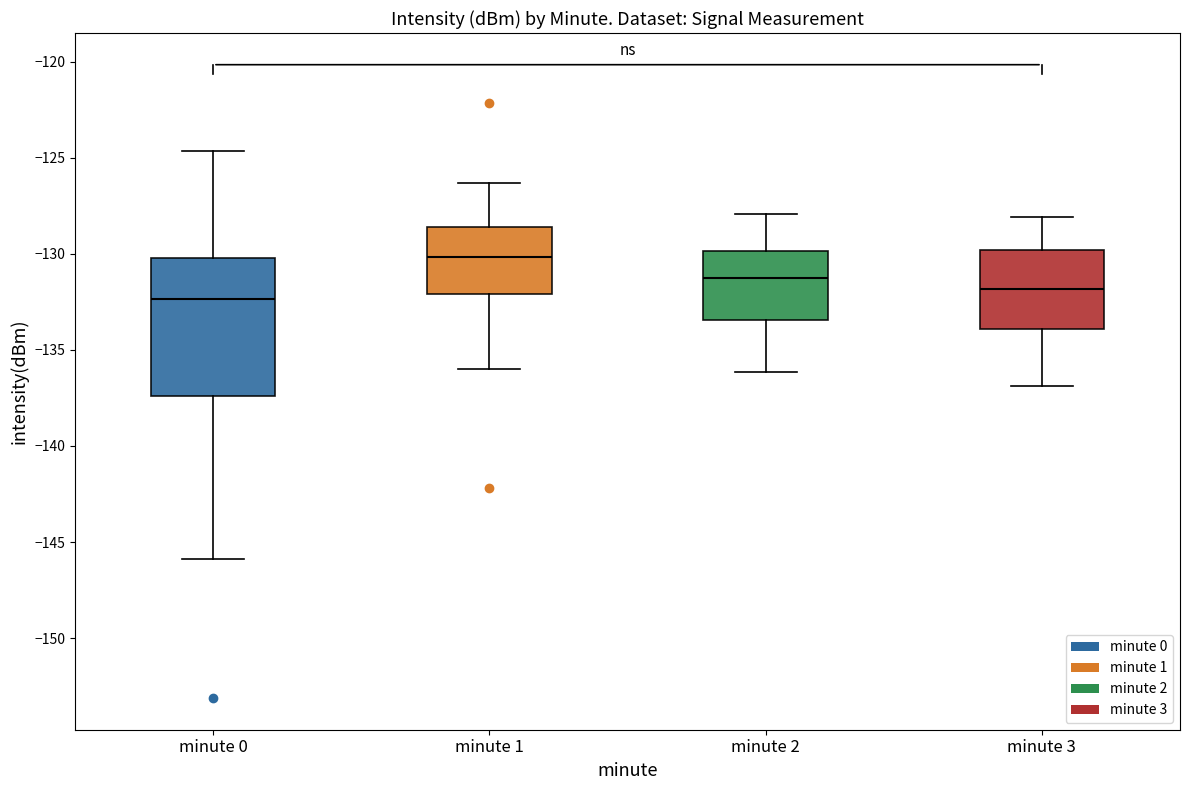

Which box has the lowest median line?

minute 0